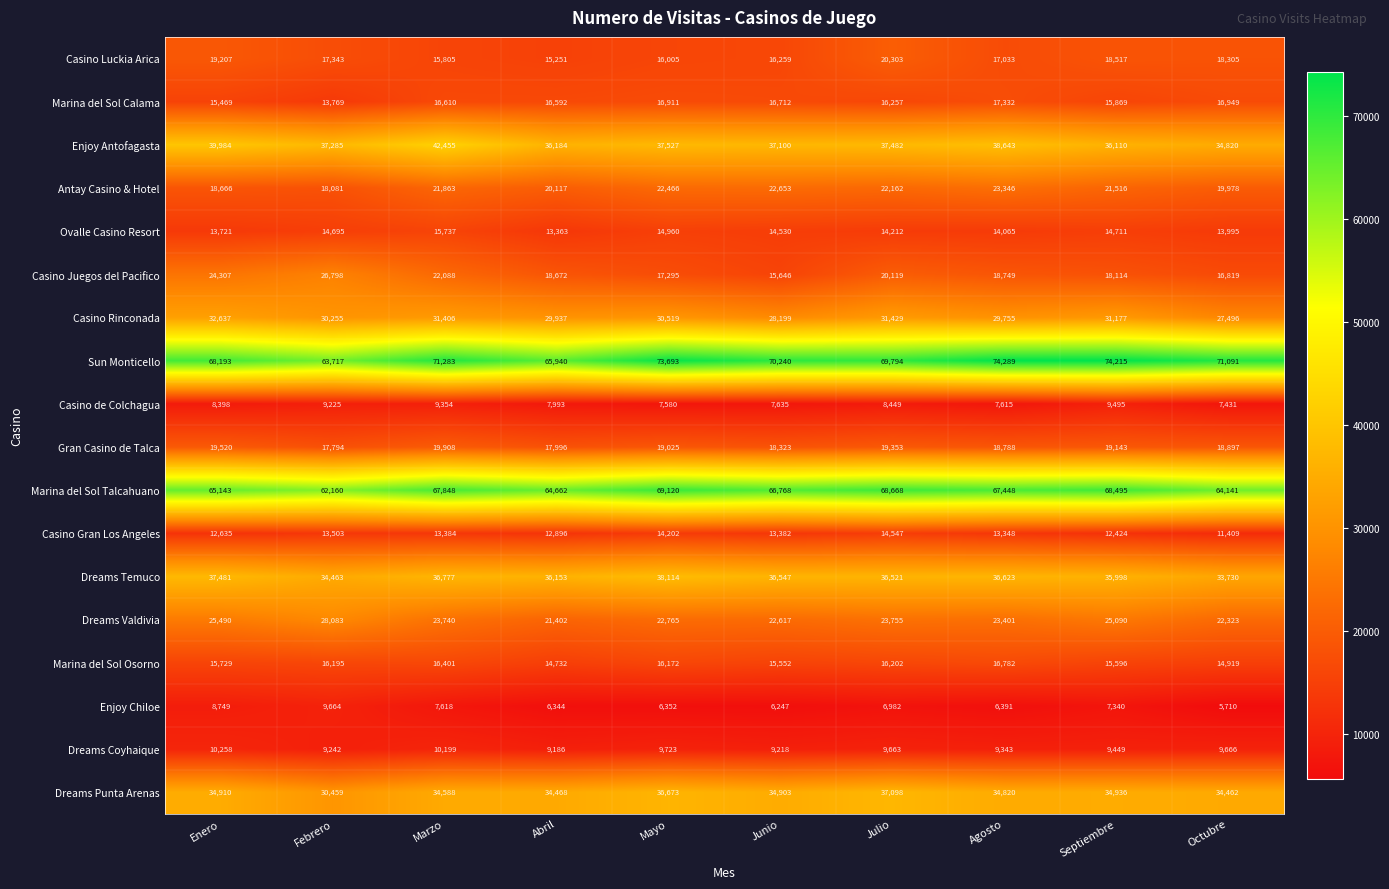

Which series has the largest total across all categories?

Sun Monticello